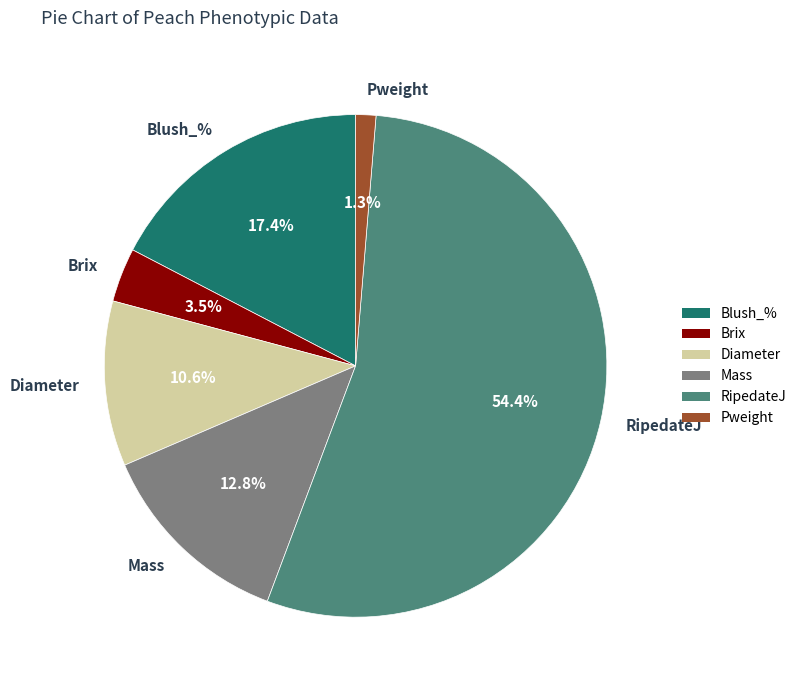

Is the sum of RipedateJ and Brix greater than half?

Yes